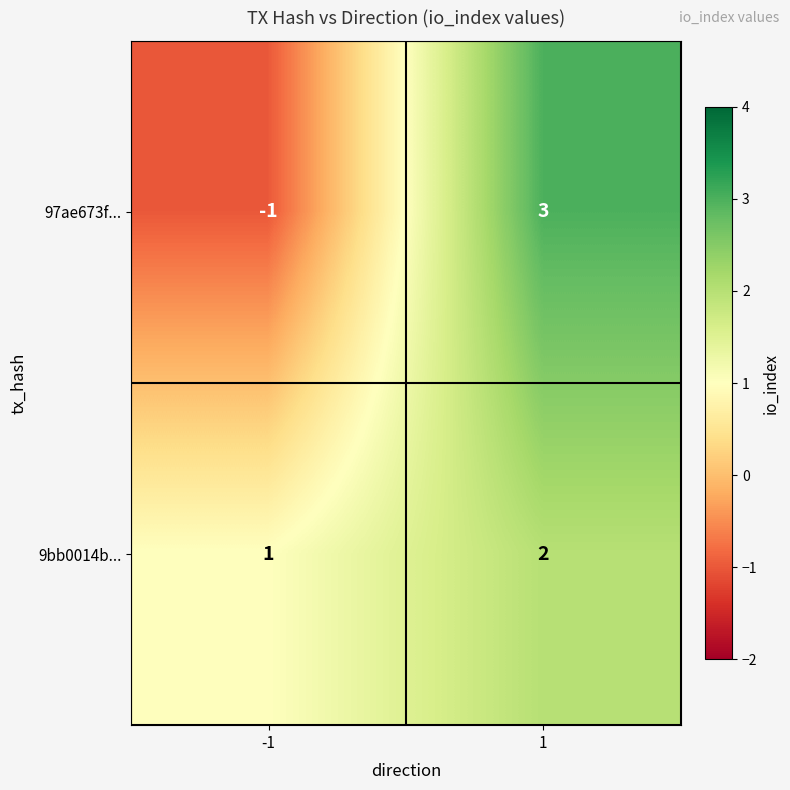

Reading right to left, what are all the values shown in this chart?

97ae673f...: 3	-1
9bb0014b...: 2	1